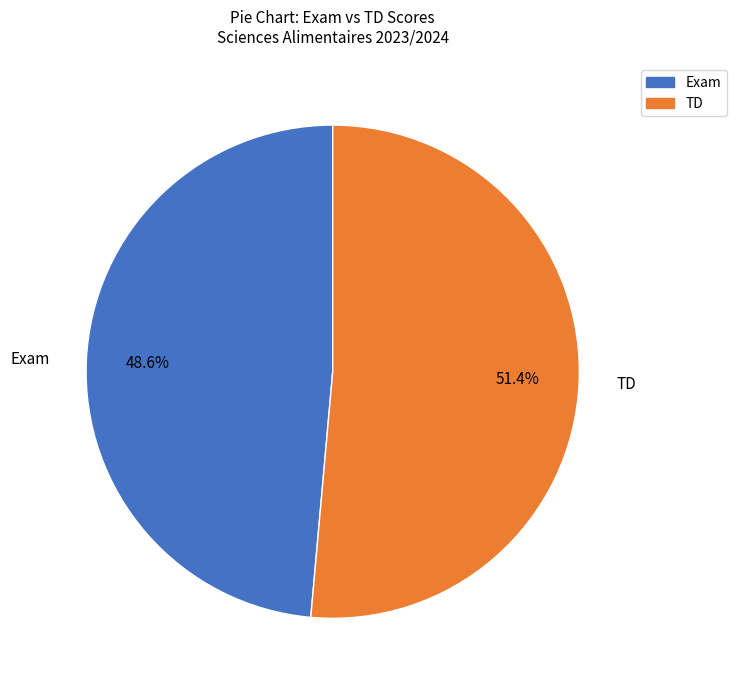

How many slices are in this pie chart?

2